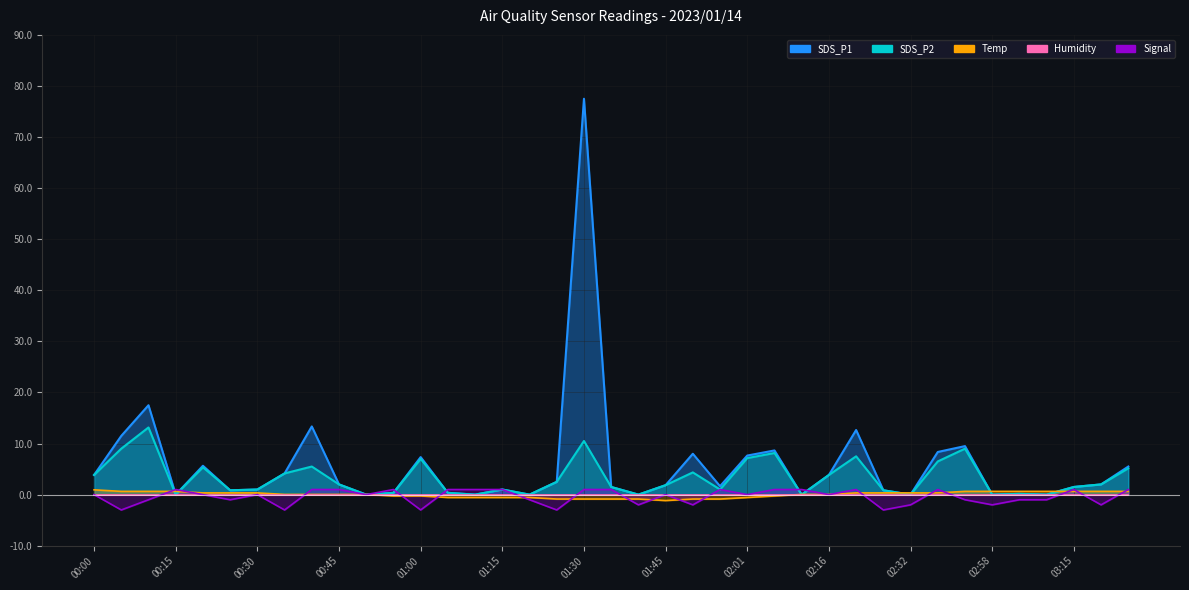

Which category has the lowest value in the Temp series?

01:45